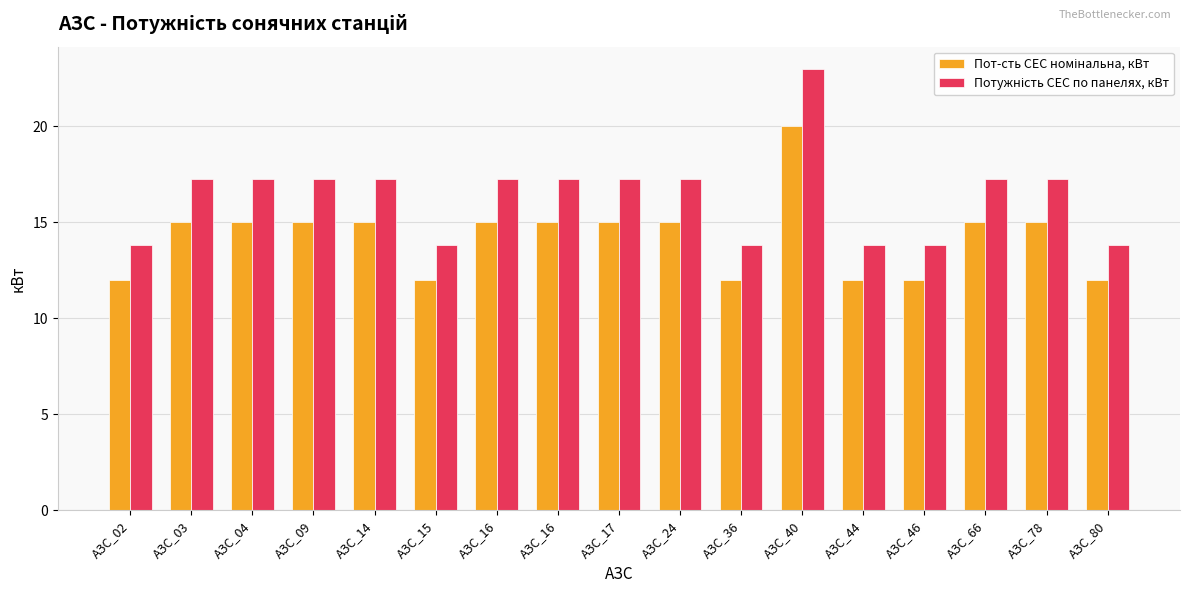

Are the bars grouped side by side (vs. stacked)?

Yes